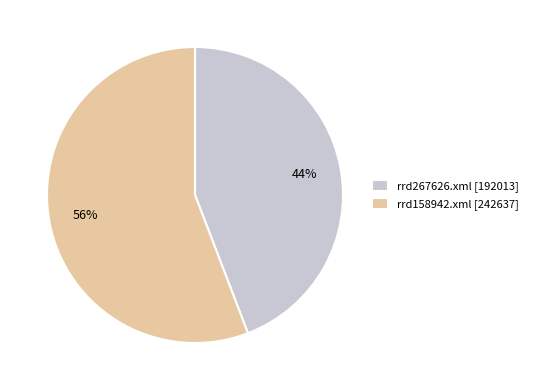

How many slices are in this pie chart?

2